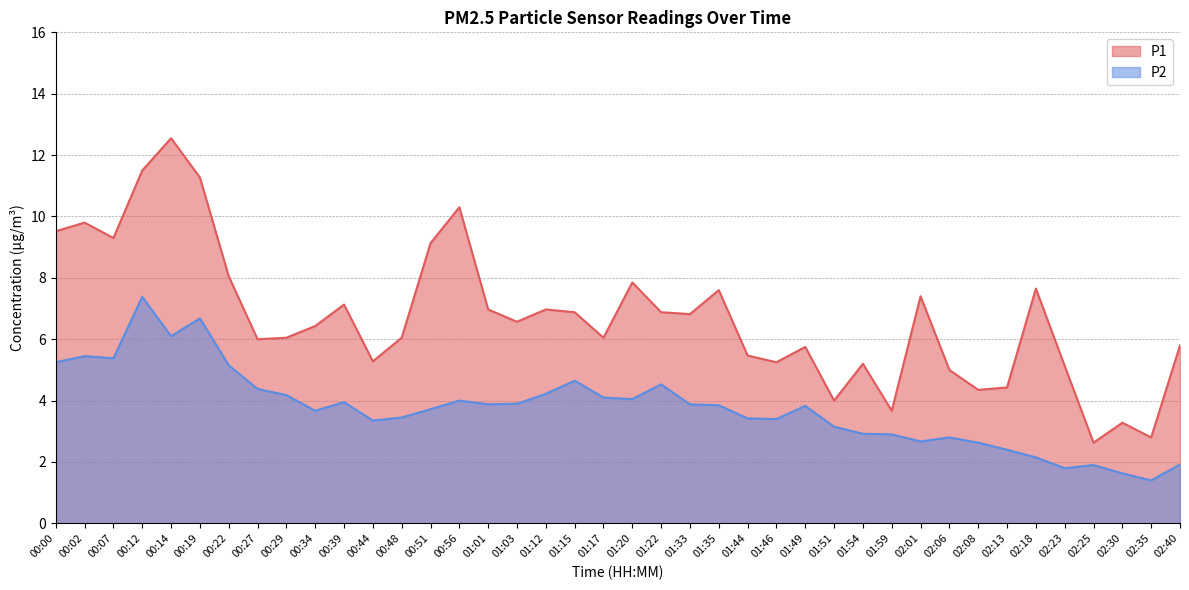

Reading left to right, transcribe all the data shown in this chart.

P1: 9.5	9.8	9.3	11.5	12.6	11.3	8.1	6.0	6.0	6.4	7.1	5.3	6.0	9.1	10.3	7.0	6.6	7.0	6.9	6.0	7.8	6.9	6.8	7.6	5.5	5.2	5.8	4.0	5.2	3.7	7.4	5.0	4.3	4.4	7.7	5.1	2.6	3.3	2.8	5.8
P2: 5.2	5.5	5.4	7.4	6.1	6.7	5.2	4.4	4.2	3.7	4.0	3.4	3.5	3.7	4.0	3.9	3.9	4.2	4.7	4.1	4.0	4.5	3.9	3.9	3.4	3.4	3.8	3.1	2.9	2.9	2.7	2.8	2.6	2.4	2.1	1.8	1.9	1.6	1.4	1.9